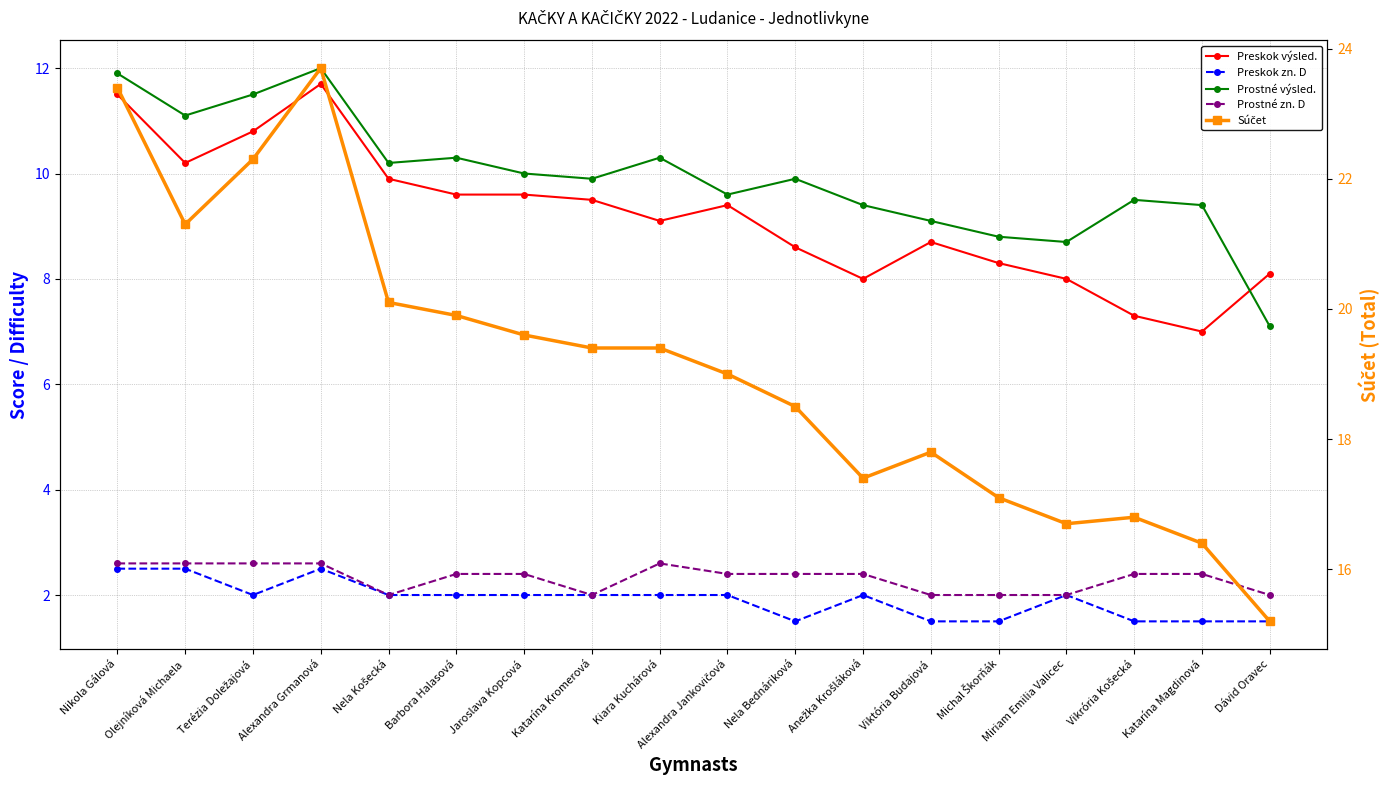

How many lines are shown in the chart?

5